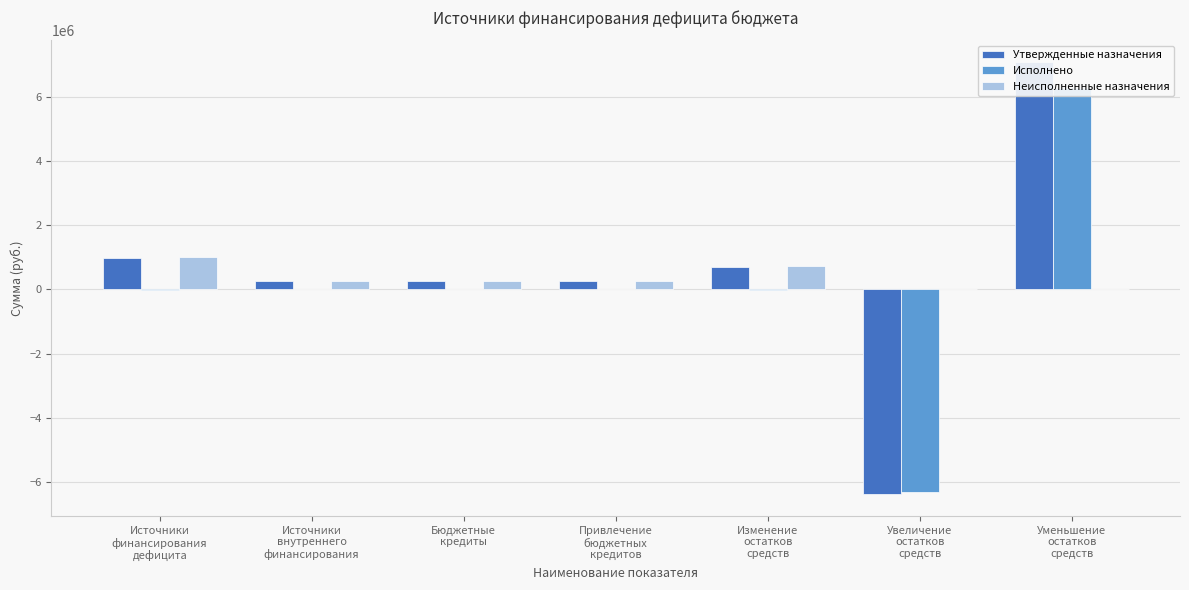

Count the number of categories in the chart.

7